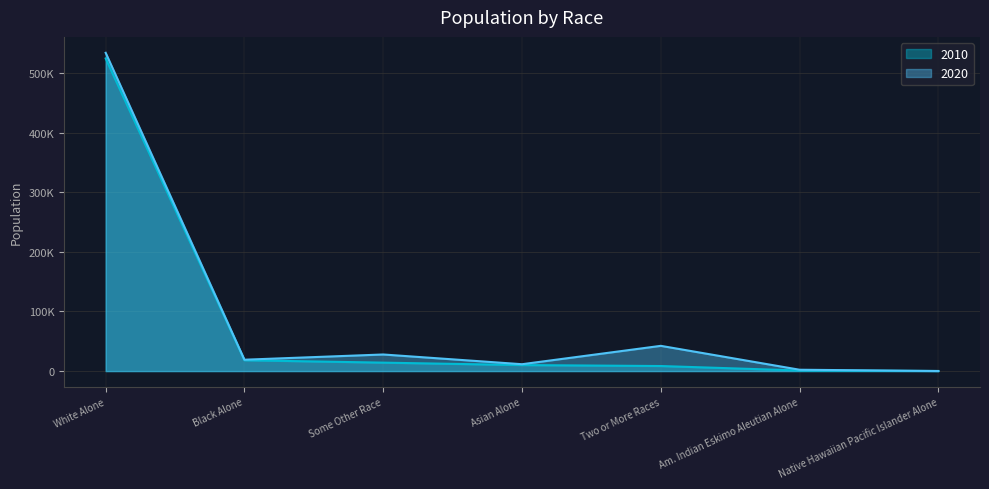

What is the average value of the 2020 series?

91033